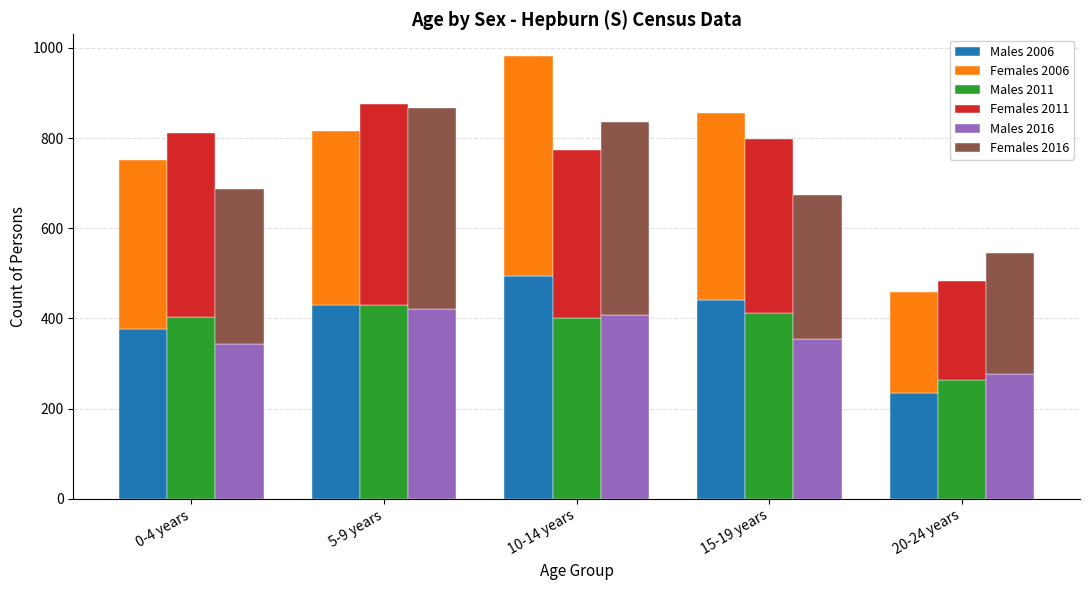

How many bars are there in each group?

6